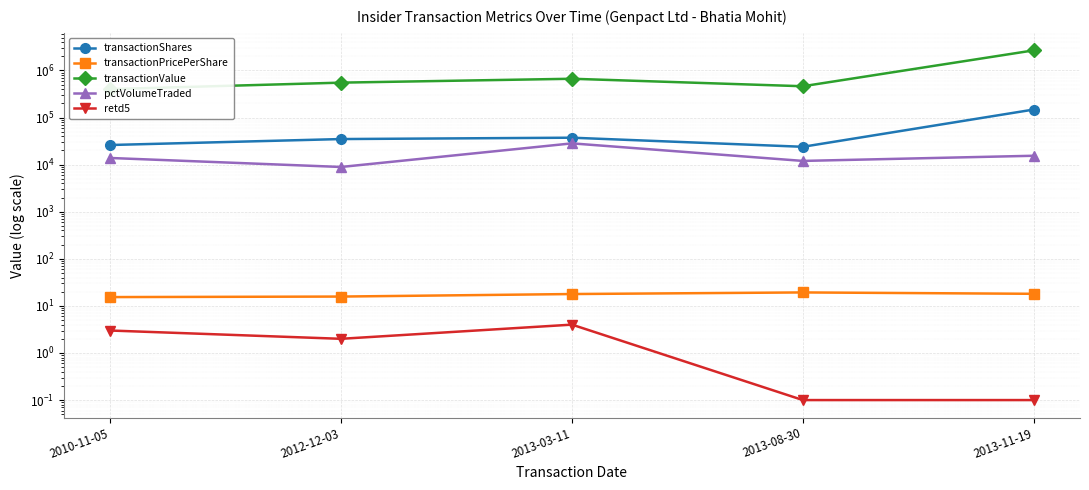

Count the number of categories in the chart.

5